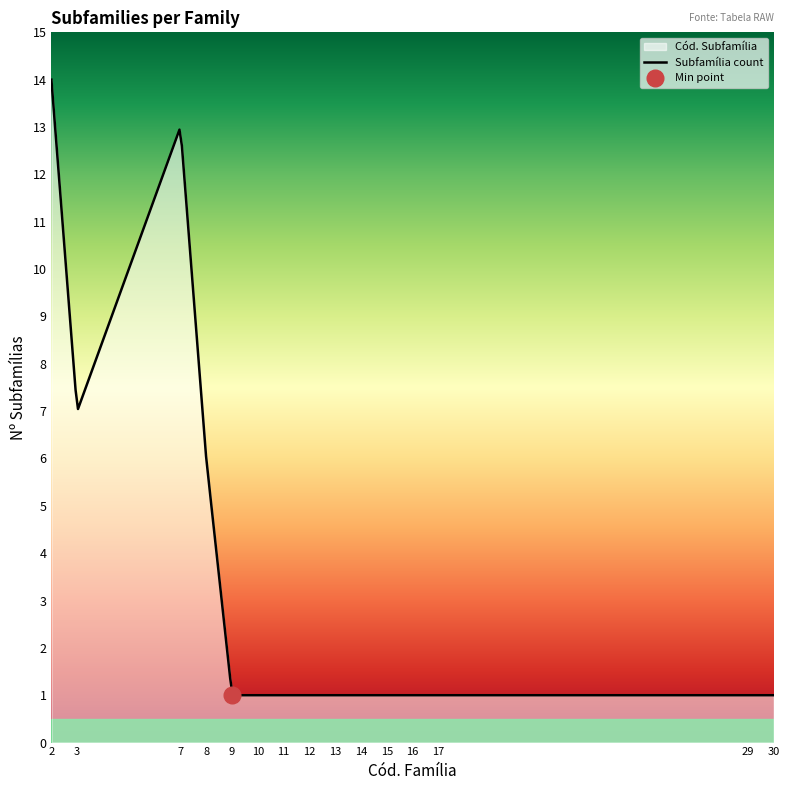

What is the minimum value for Subfamília count?

1.0